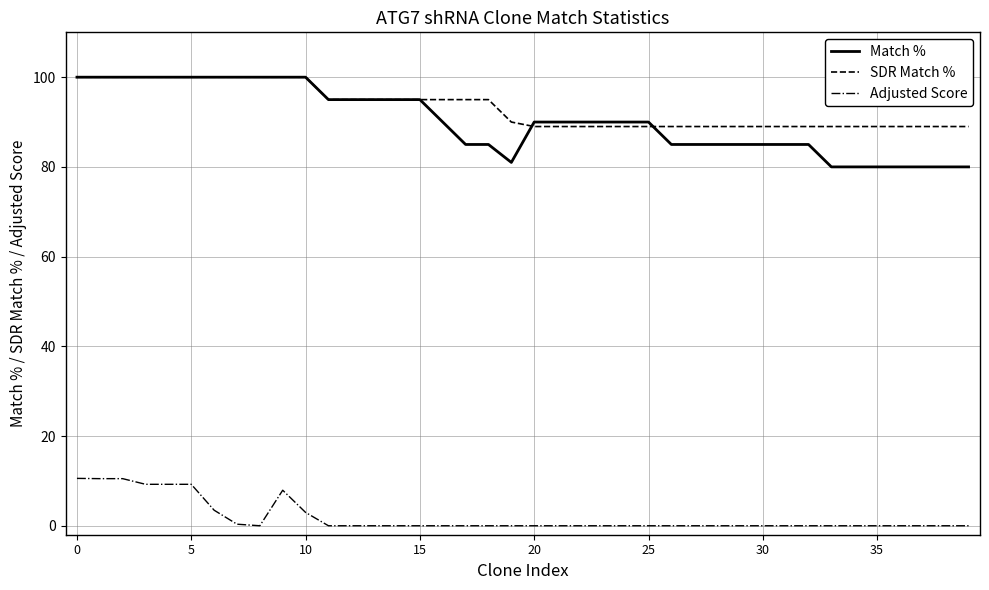

What is the greatest value displayed?

100.0